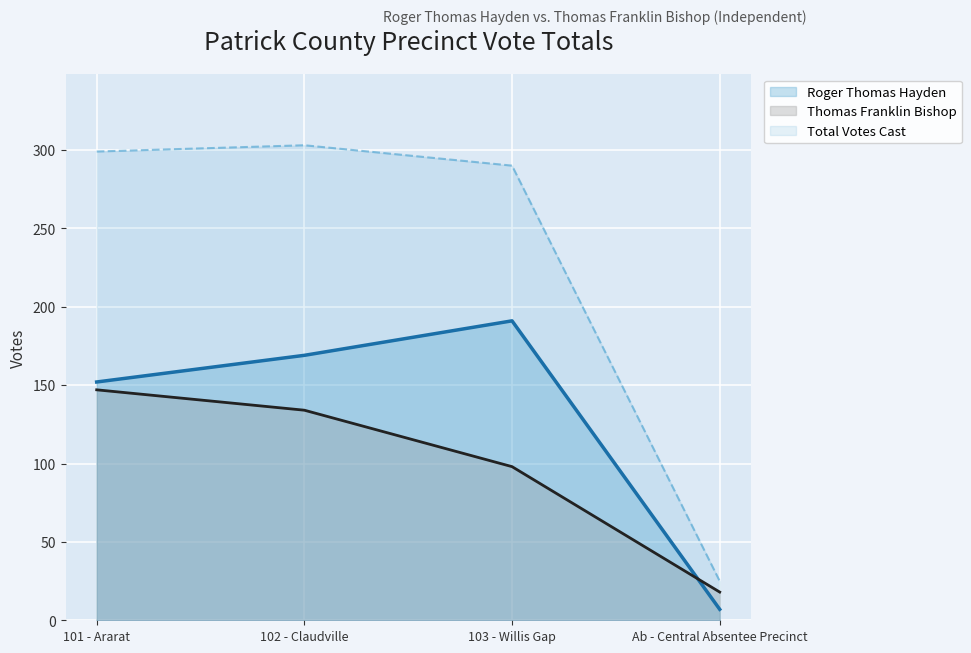

What is the sum of all Roger Thomas Hayden values?

519